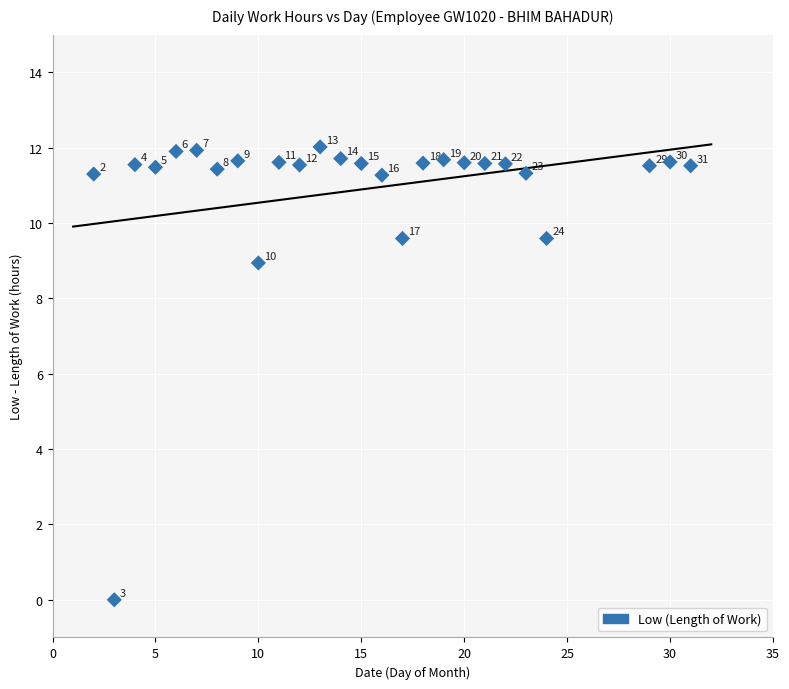

What Y value in the scatter plot is closest to 6?

8.9